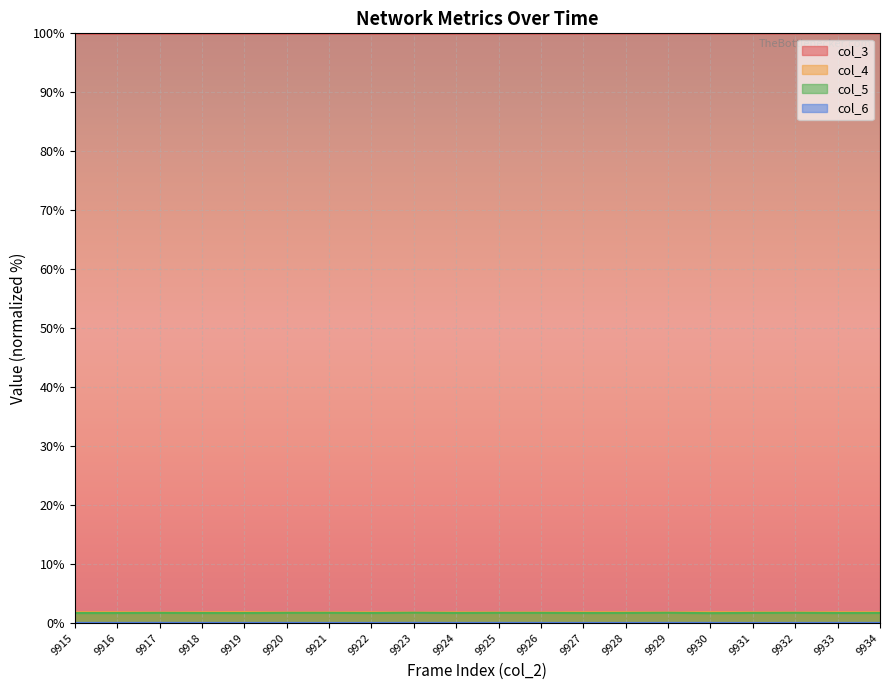

What are all the series names shown in the legend?

col_3, col_4, col_5, col_6